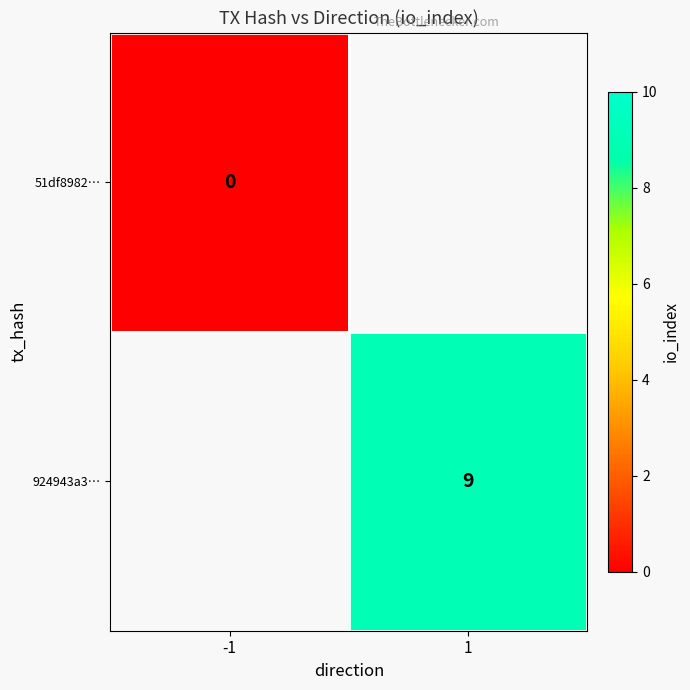

Is the value of 924943a3… at 1 greater than the value of 51df8982… at -1?

Yes